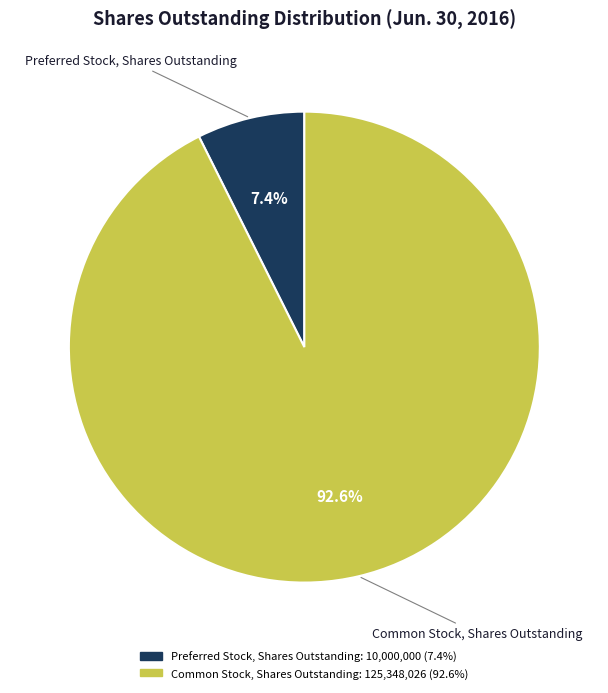

Is there any slice that represents more than half of the pie?

Yes